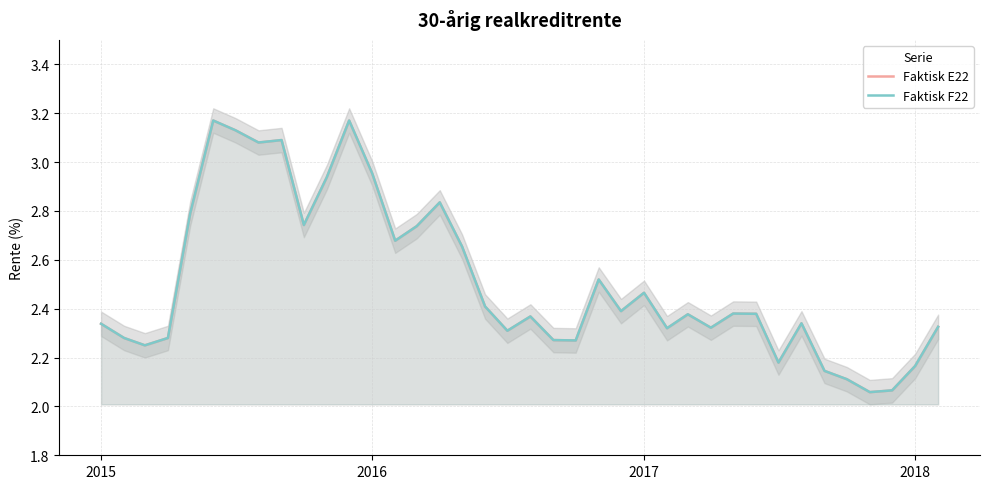

Which series has the largest total across all categories?

Faktisk E22